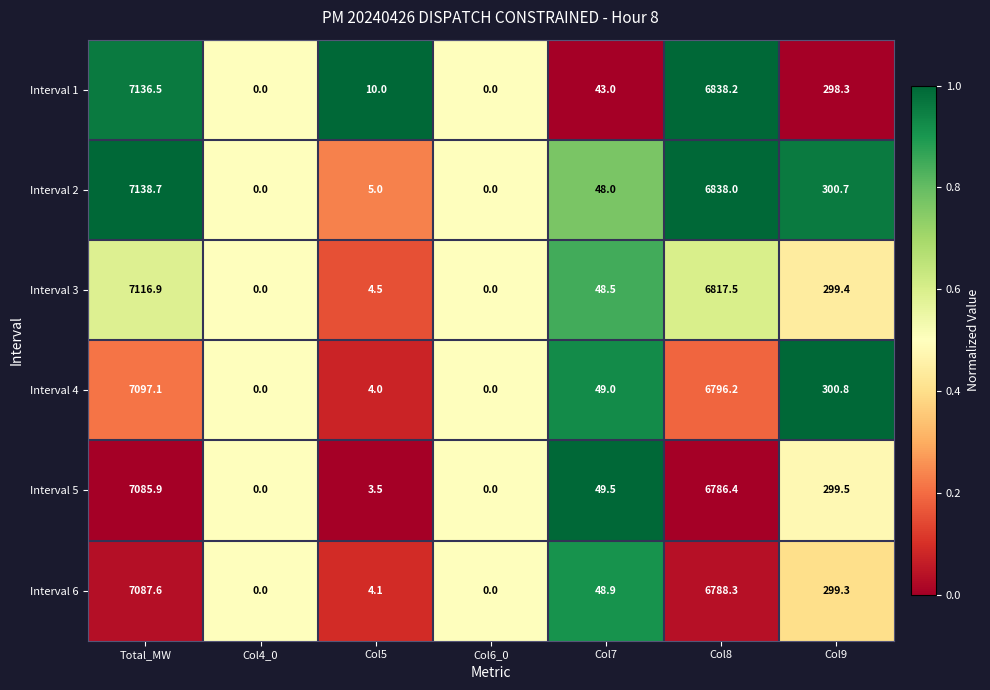

Which category has the highest value across all series?

Total_MW